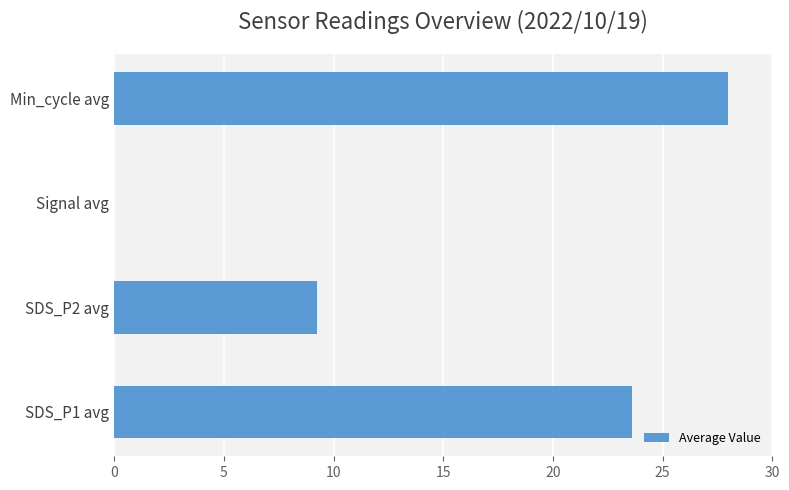

How many data points are above 23?

2